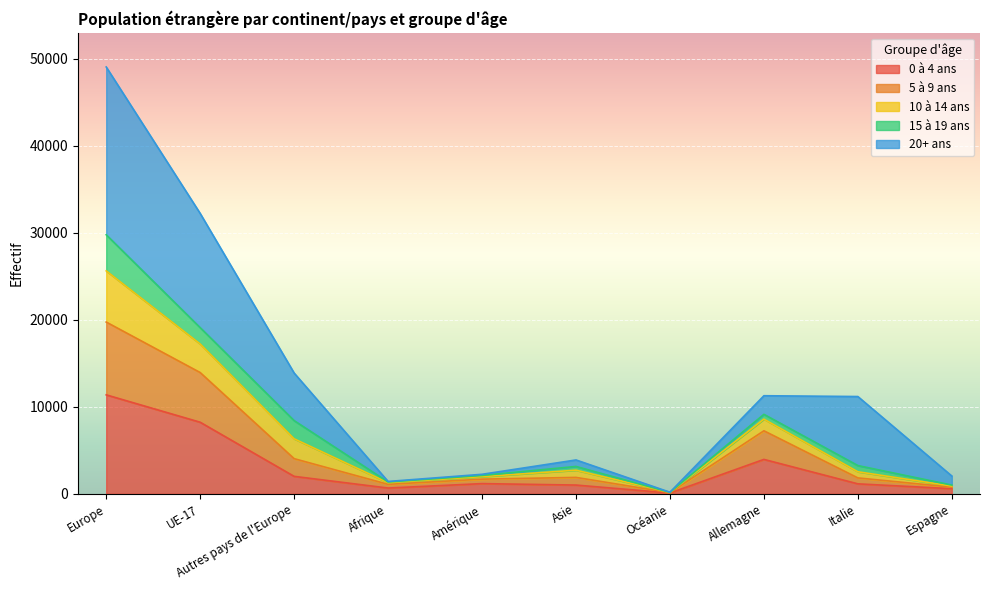

What position from the left is Amérique?

5